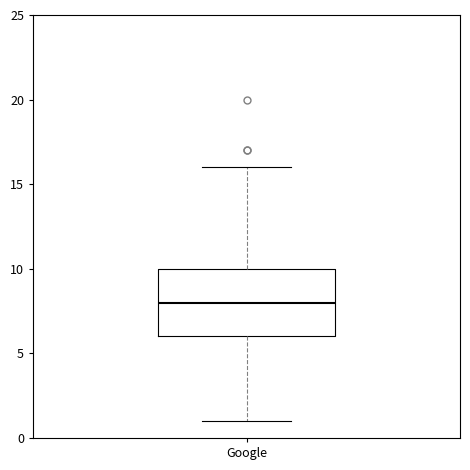

Transcribe this box plot: give where the median line is, the range the box spans, and where the two whiskers end, as read against the y-axis. The values are not printed on the chart, so give them approximately, as read against the axis.

median 8, box 6 to 10, whiskers 1 to 16